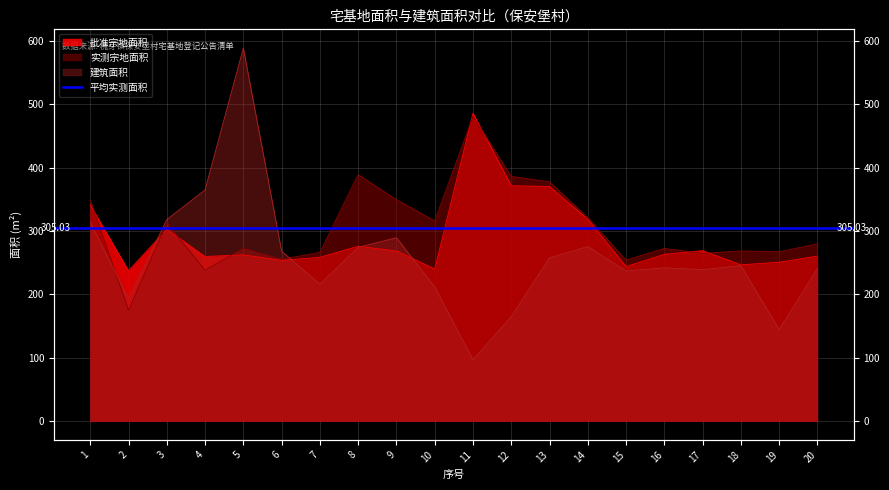

Is the value of 批准宗地面积 at 3 greater than the value of 实测宗地面积 at 18?

Yes